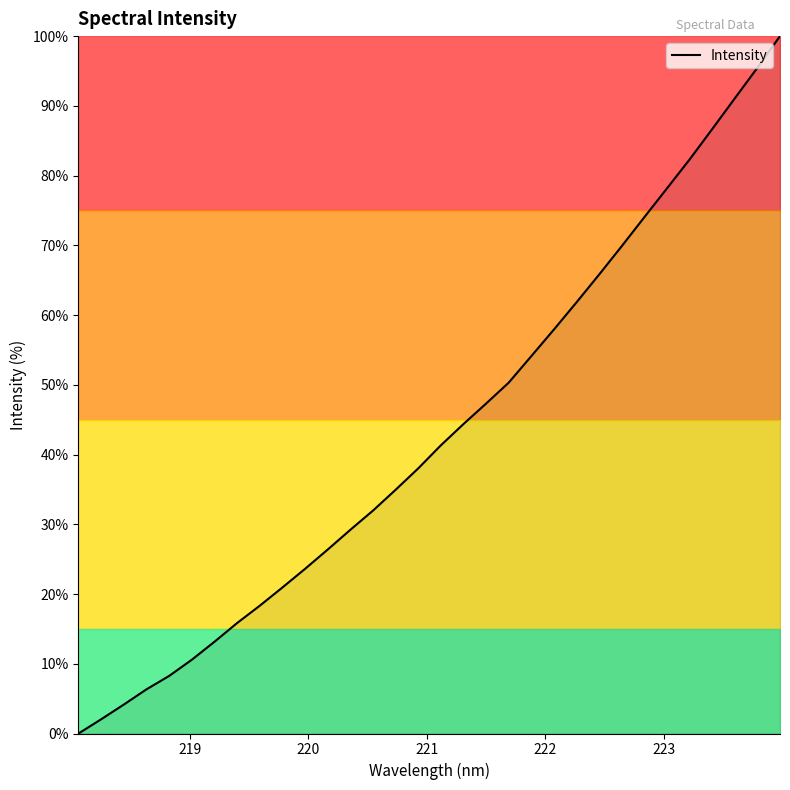

How many values are below 41?

16